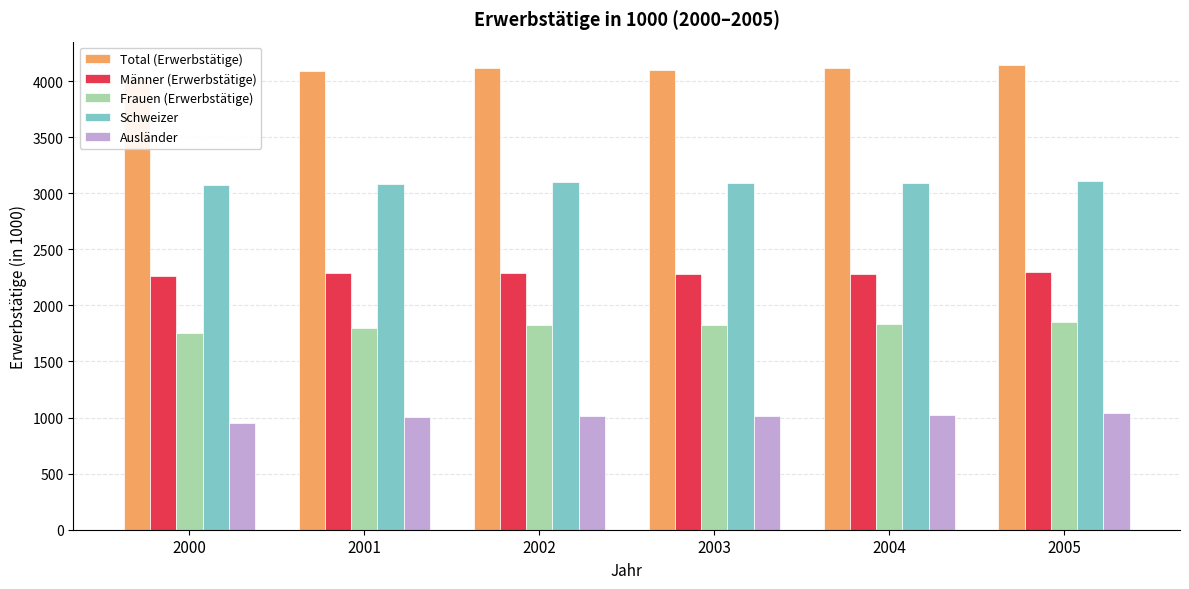

How many categories are shown in the chart?

6